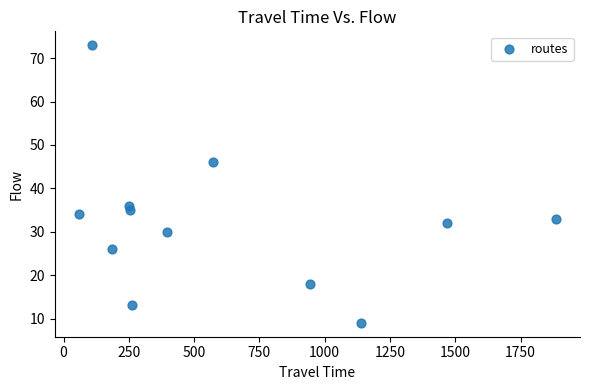

What is the average Y value?

32